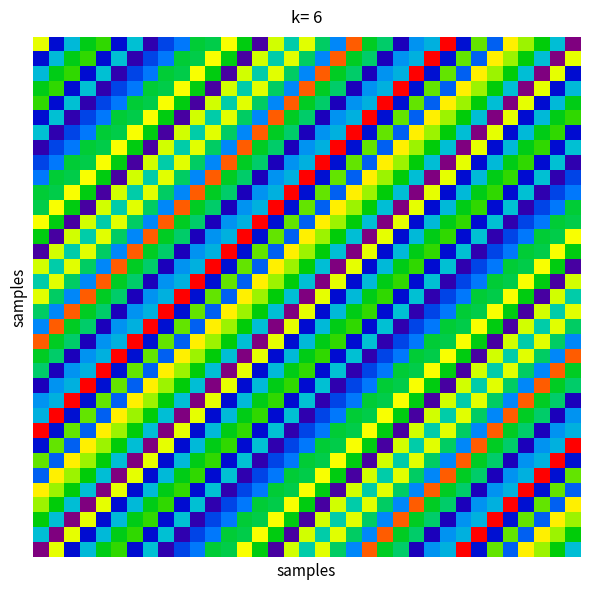

Which category has the highest value across all series?

26